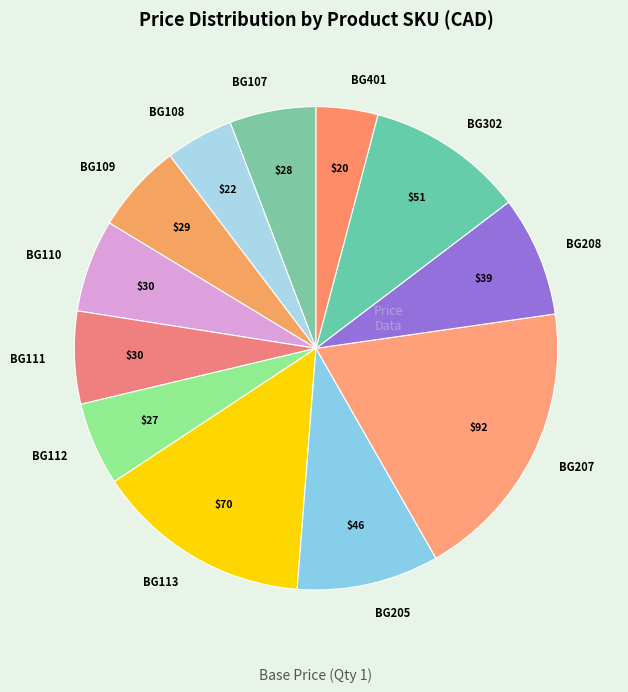

What is the ratio of the value at BG113 to the value at BG110?

2.3